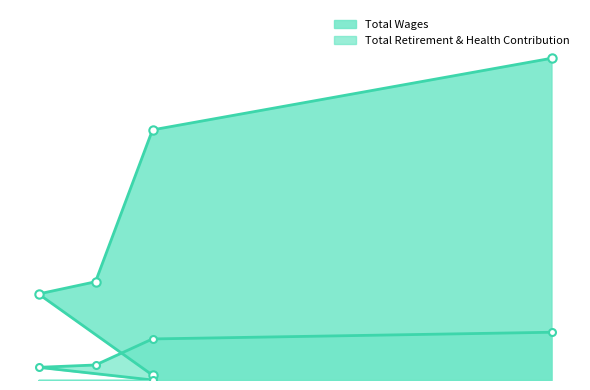

At which label is Total Retirement & Health Contribution closest to 28518?

Clerical